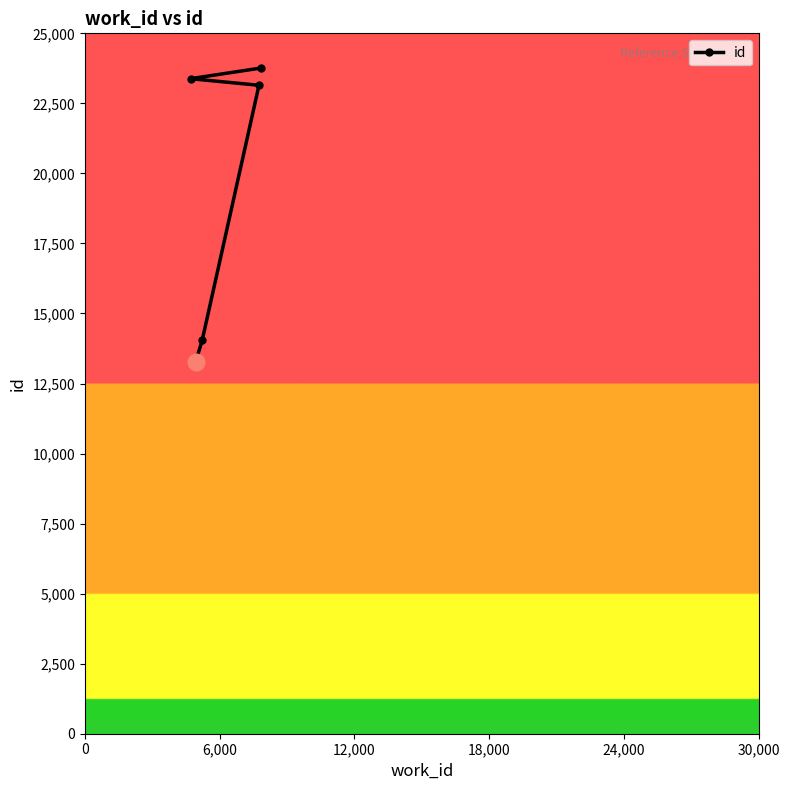

What is the sum of all values?

97618